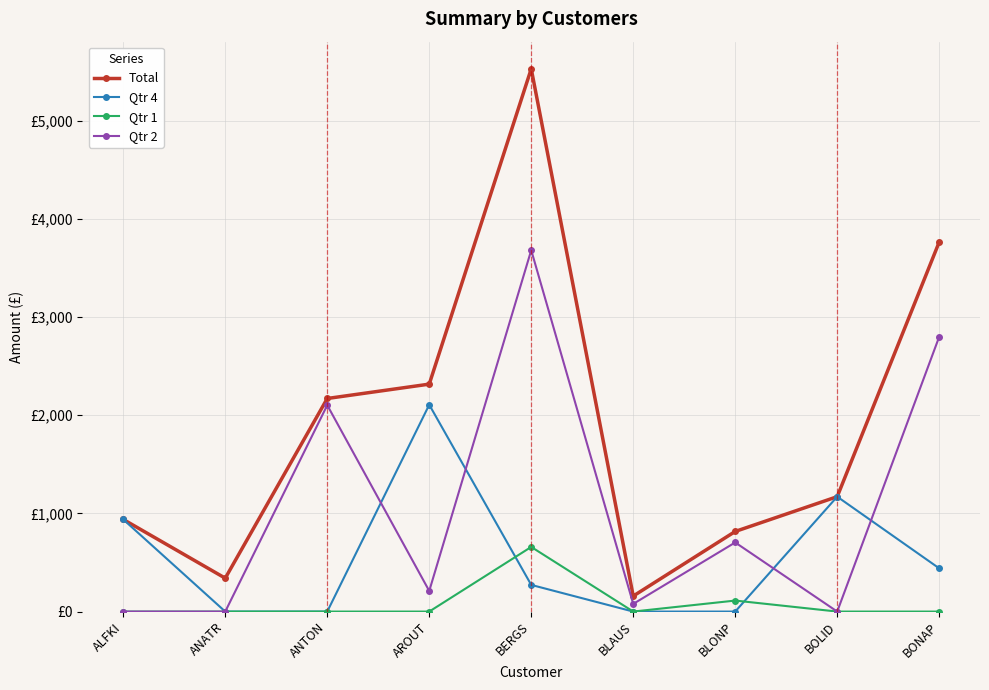

Reading right to left, list all the values displayed in this chart.

Total: BONAP=3763.1	BOLID=1170.0	BLONP=815.8	BLAUS=158.0	BERGS=5527.3	AROUT=2316.1	ANTON=2169.8	ANATR=340.0	ALFKI=938.0
Qtr 4: BONAP=440.3	BOLID=1170.0	BLONP=0.0	BLAUS=0.0	BERGS=271.5	AROUT=2106.1	ANTON=0.0	ANATR=0.0	ALFKI=938.0
Qtr 1: BONAP=0.0	BOLID=0.0	BLONP=112.0	BLAUS=0.0	BERGS=658.2	AROUT=0.0	ANTON=0.0	ANATR=0.0	ALFKI=0.0
Qtr 2: BONAP=2798.4	BOLID=0.0	BLONP=703.8	BLAUS=78.0	BERGS=3680.0	AROUT=210.0	ANTON=2101.8	ANATR=0.0	ALFKI=0.0